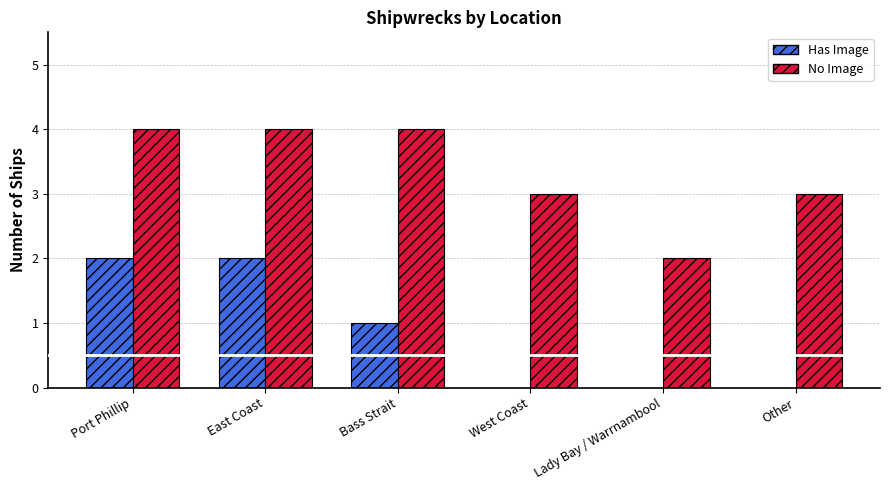

The value of Has Image at East Coast is 3. True or false?

False